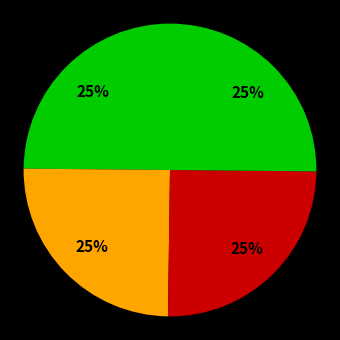

Does any single category account for the majority?

No